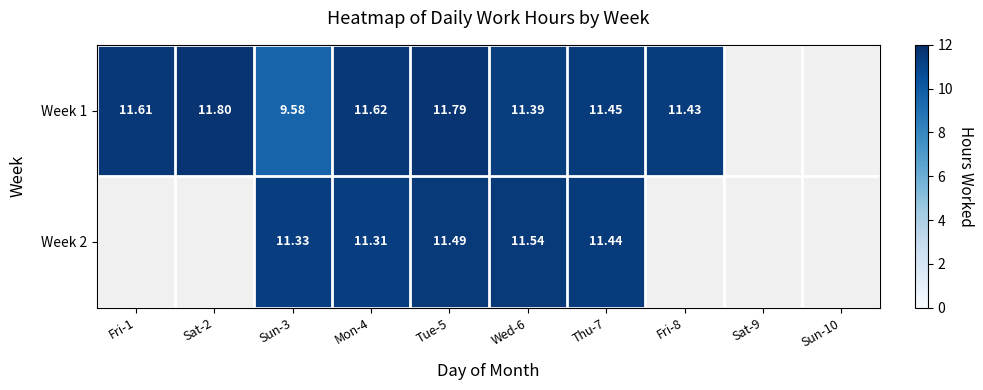

The Week 2 series shows 11.3 at Mon-4. True or false?

True